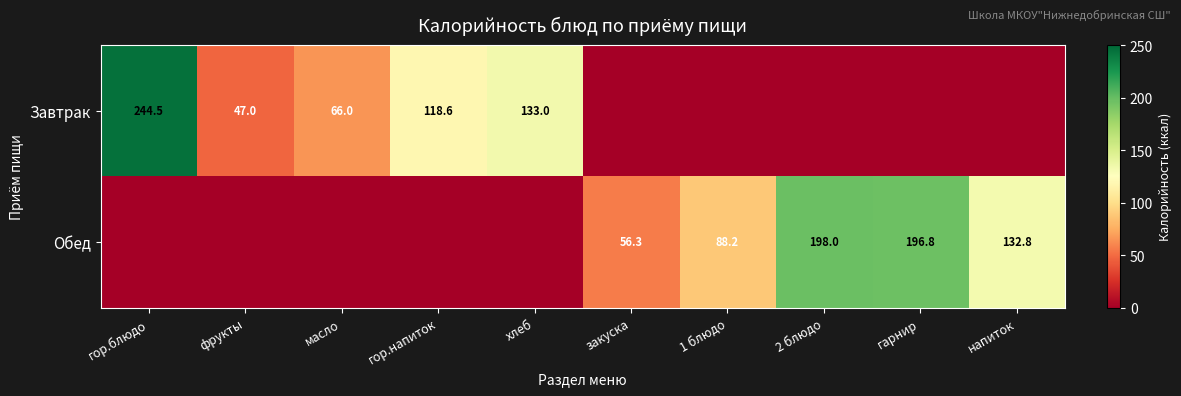

At how many categories does at least one series exceed 167?

3